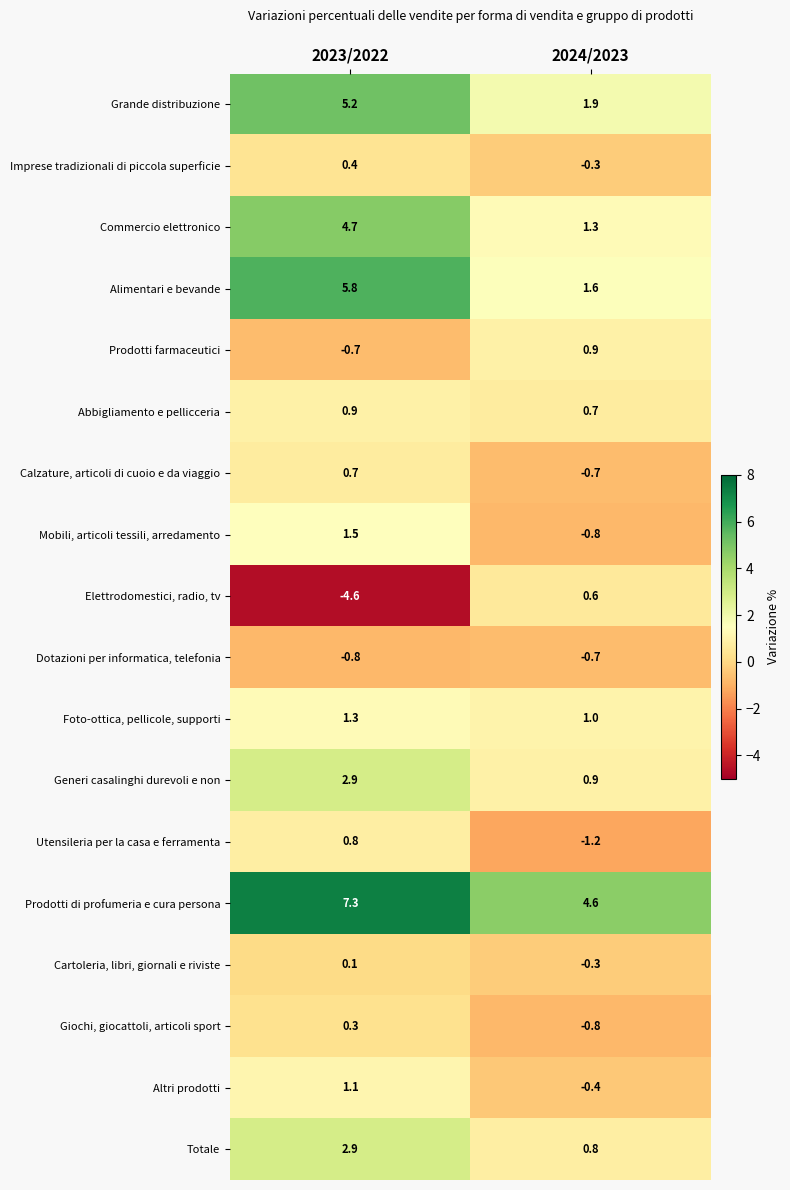

What is the difference between the maximum and minimum values in the Grande distribuzione series?

3.3